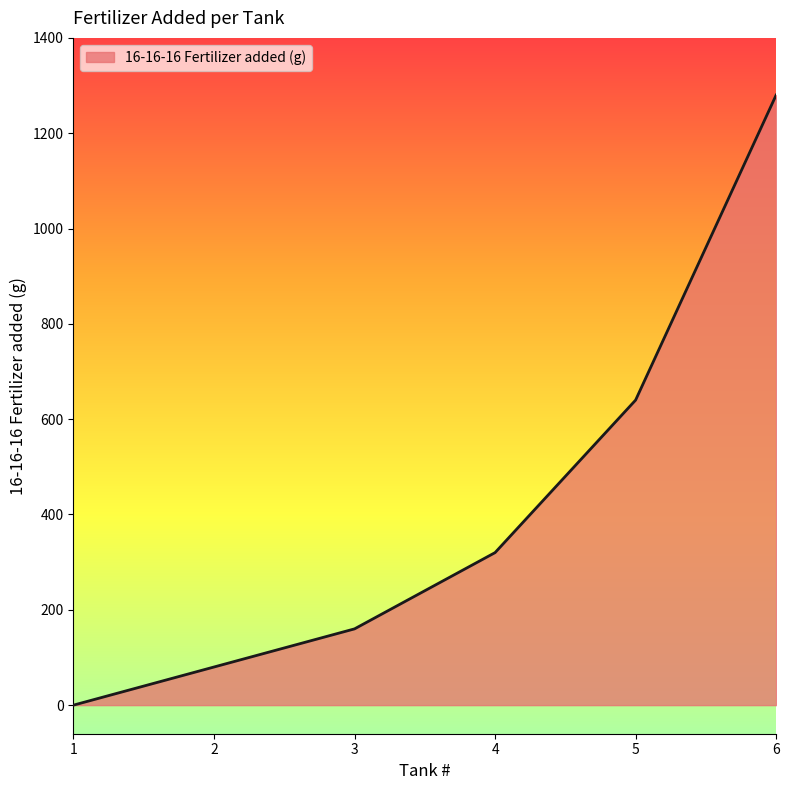

List the labels in order of value, smallest first.

1, 2, 3, 4, 5, 6